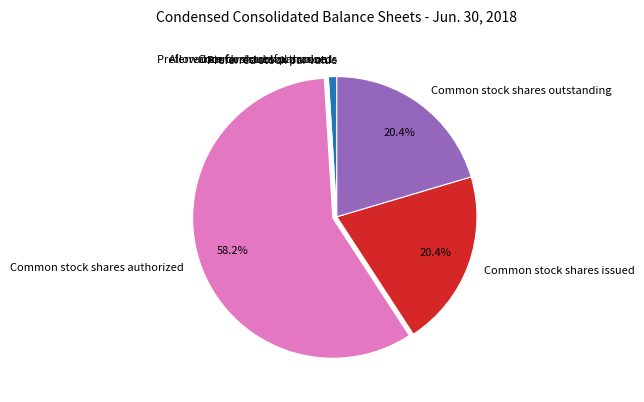

To the nearest percent, what is the average slice percentage?

11%